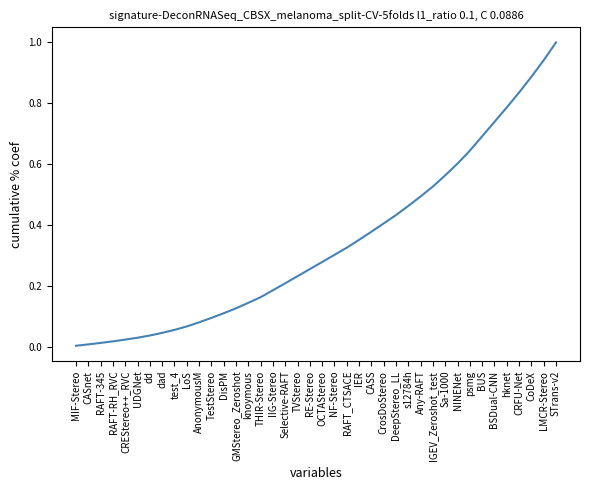

What position from the left is DisPM?

13